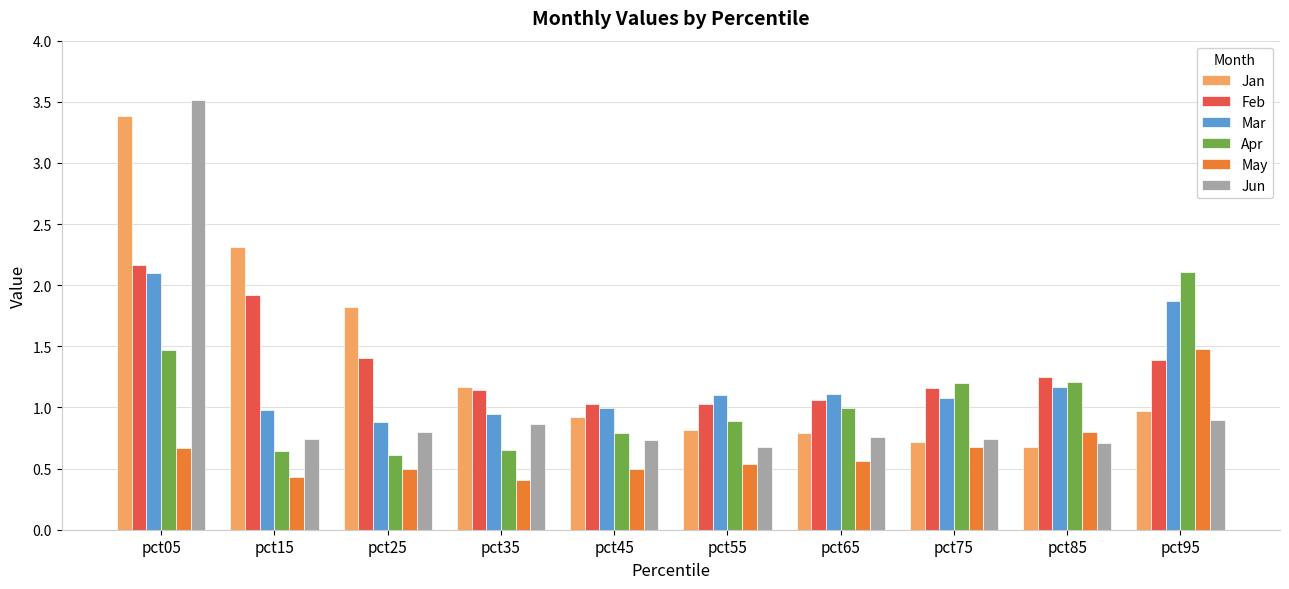

What is the difference between the Mar values at pct55 and pct15?

0.1